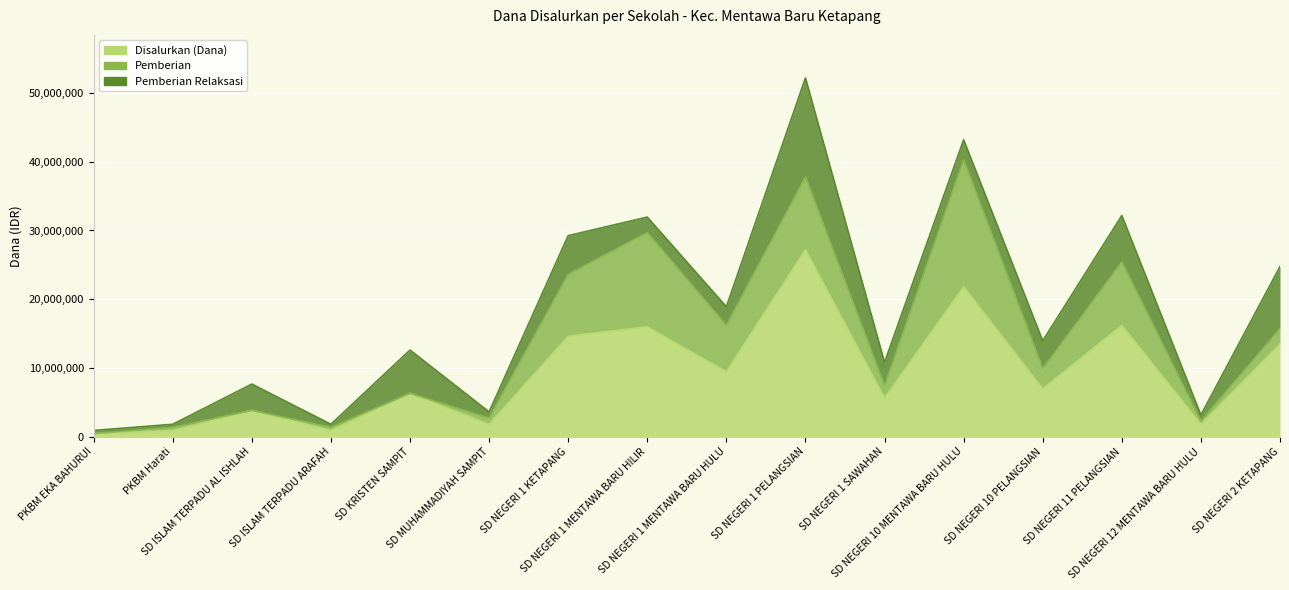

What is the maximum value for Pemberian?

18450000